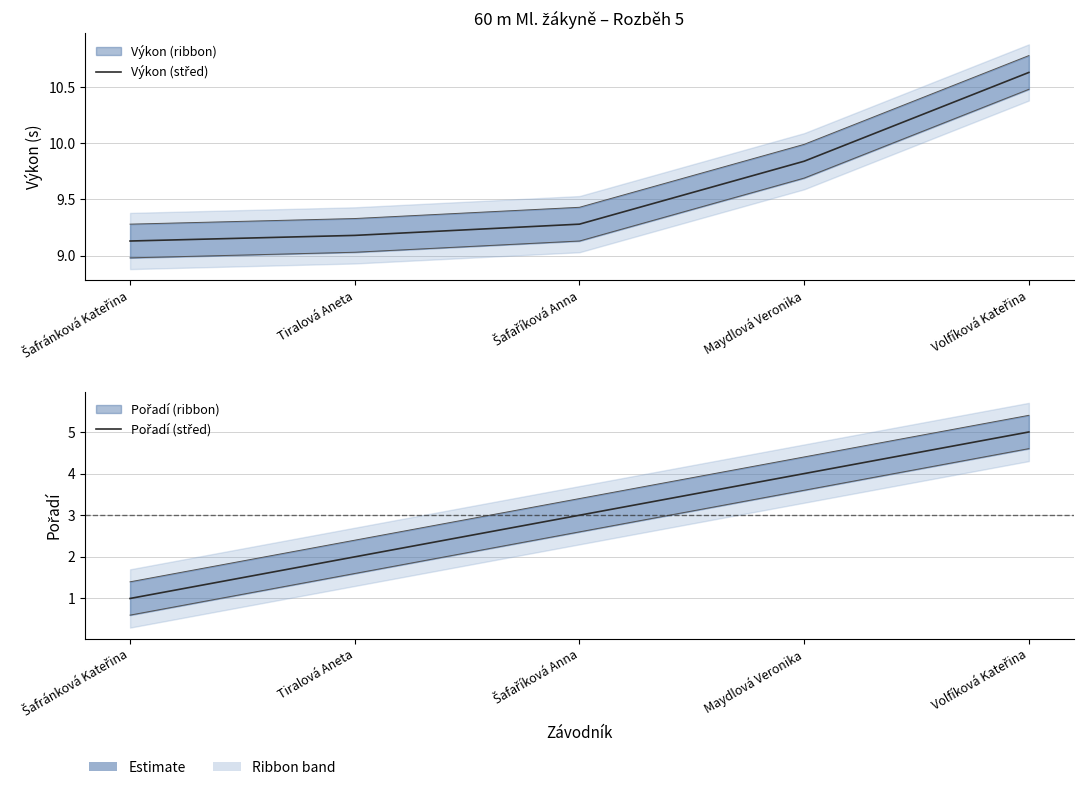

The value of Výkon (střed) at Volfíková Kateřina is 6.6. True or false?

False